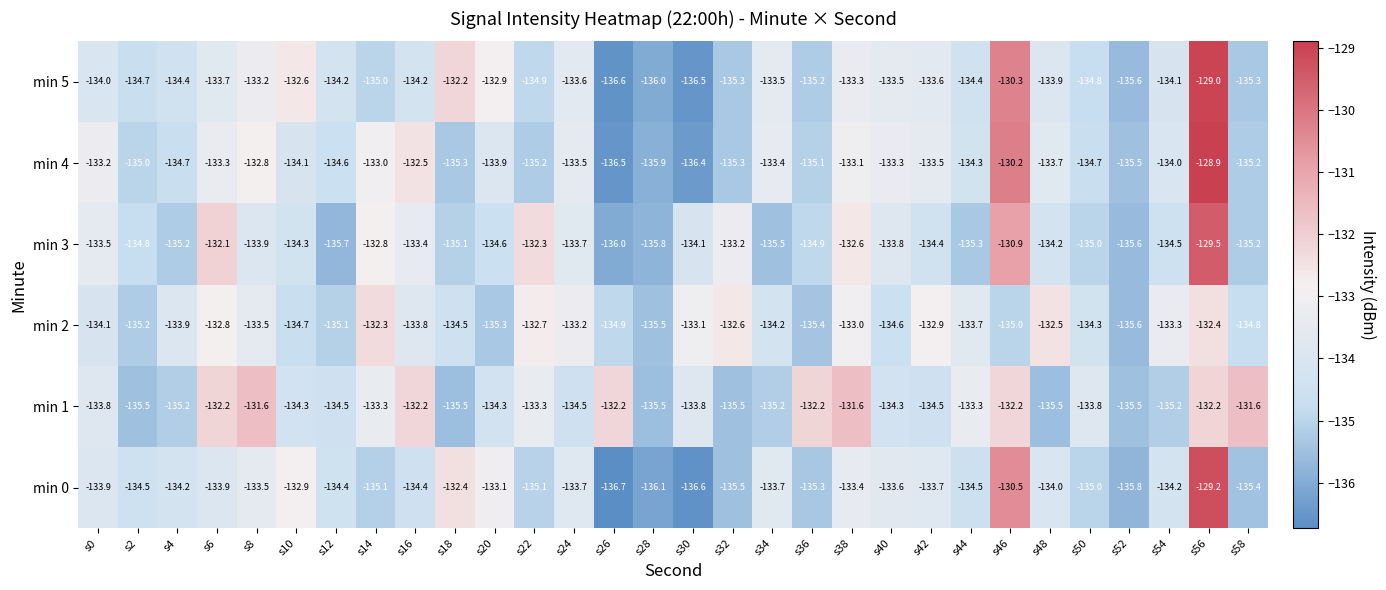

At which category is the sum across all series the highest?

s56